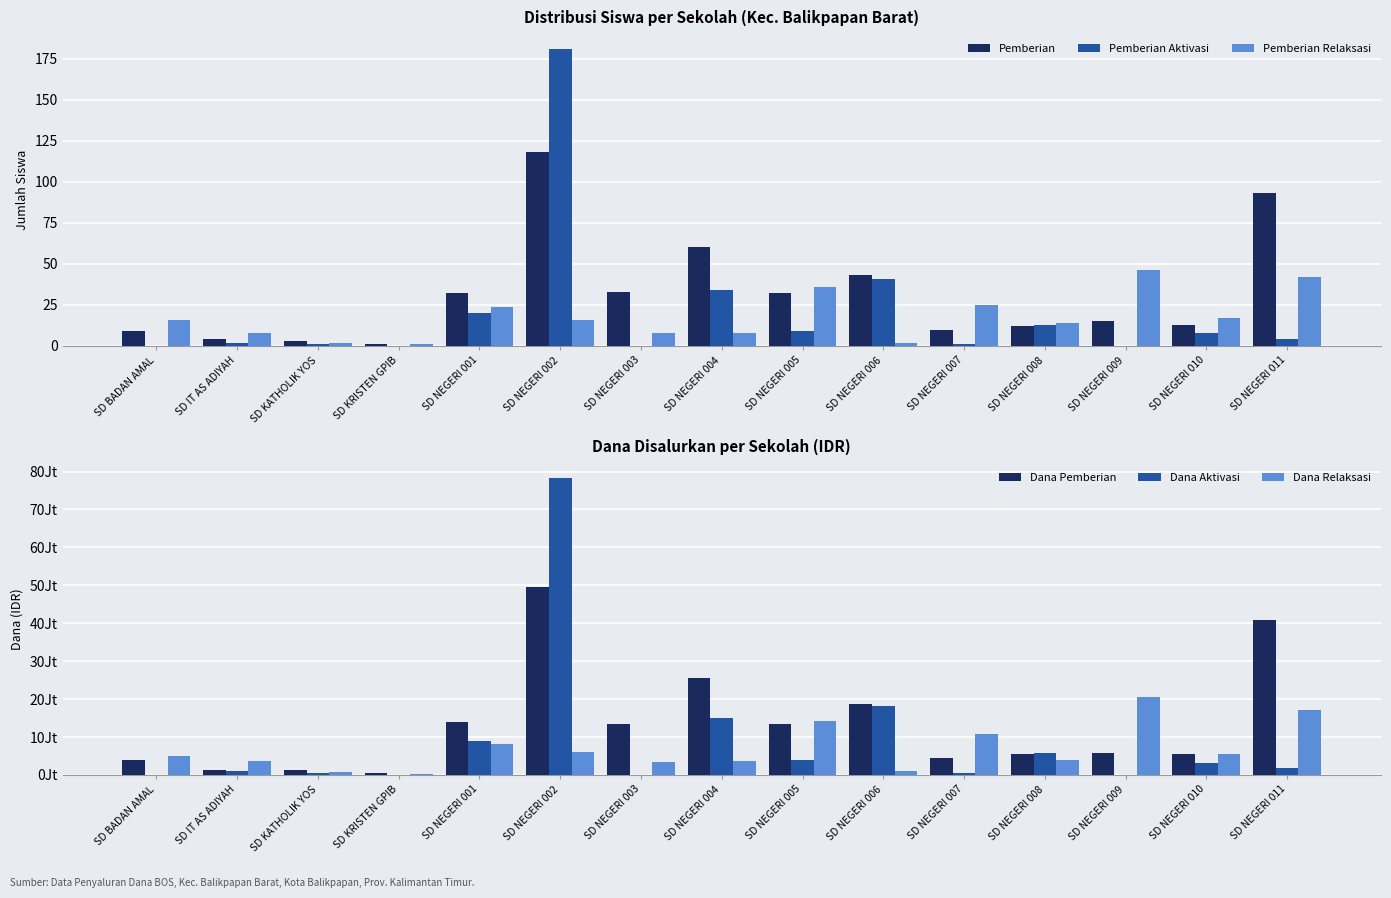

Is the value of Dana Relaksasi at SD NEGERI 011 greater than the value of Pemberian Relaksasi at SD NEGERI 008?

Yes